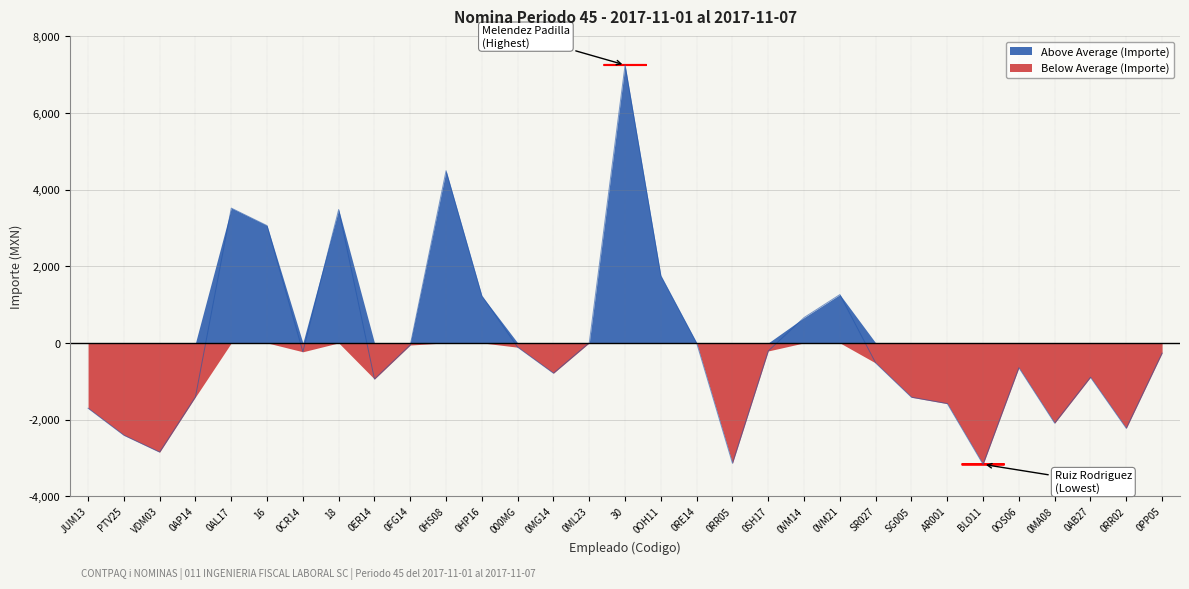

Reading right to left, what are all the values shown in this chart?

-267.6	-2228.4	-897.4	-2094.4	-648.4	-3169.2	-1584.2	-1418.8	-525.4	1260.2	661.0	-210.2	-3142.0	-5.4	1752.0	7250.2	1.8	-791.4	-112.8	1227.6	4491.8	-55.8	-945.2	3479.8	-232.0	3059.4	3516.6	-1408.8	-2850.2	-2409.6	-1704.4